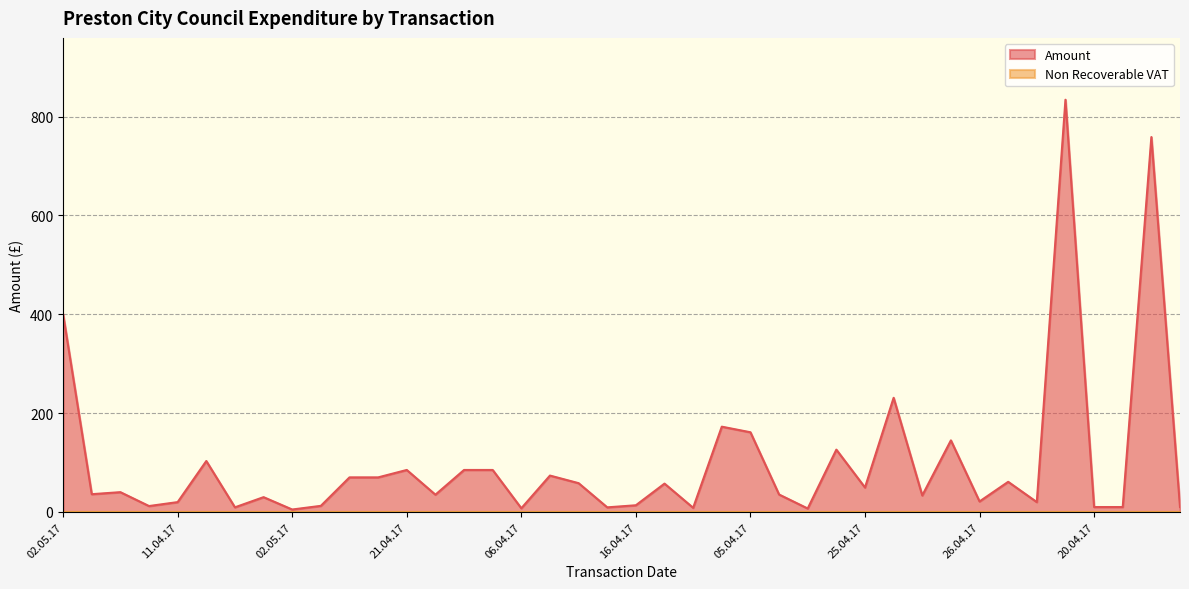

Which label corresponds to the largest value in the chart?

19.04.17